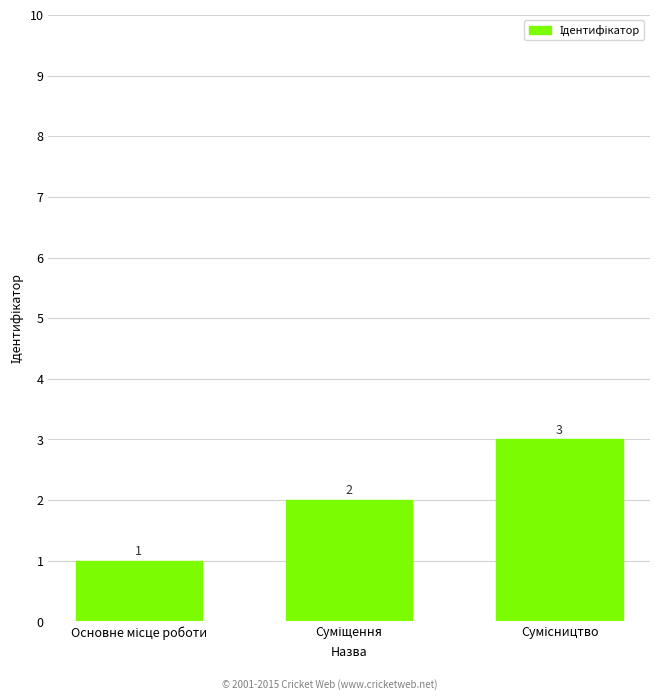

How many values are between 1 and 3?

3